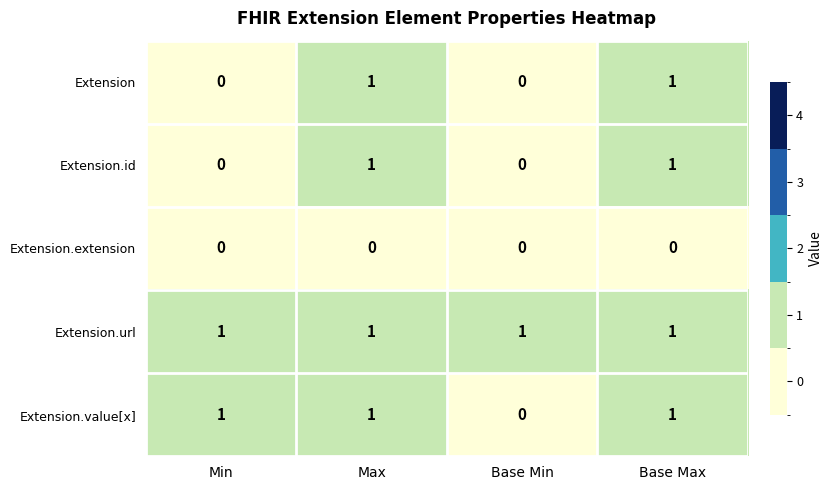

Reading left to right, what are all the values shown in this chart?

Extension: 0	1	0	1
Extension.id: 0	1	0	1
Extension.extension: 0	0	0	0
Extension.url: 1	1	1	1
Extension.value[x]: 1	1	0	1